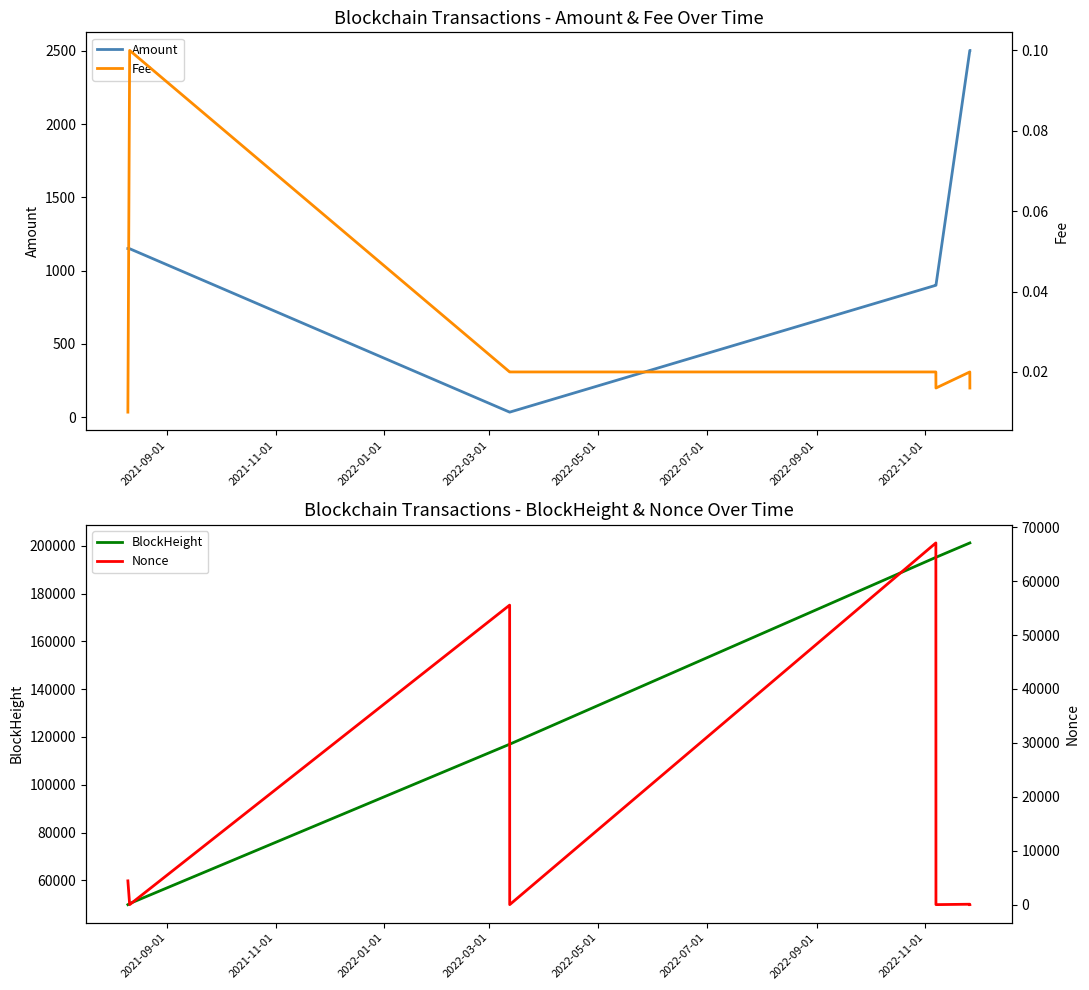

What position from the left is 2021-11-01?

2